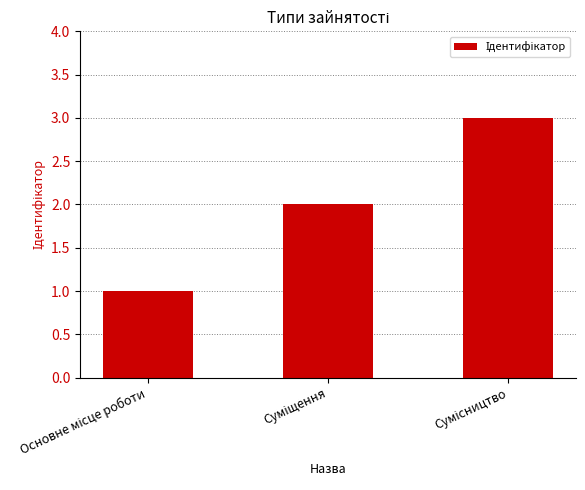

What is the sum of all values?

6